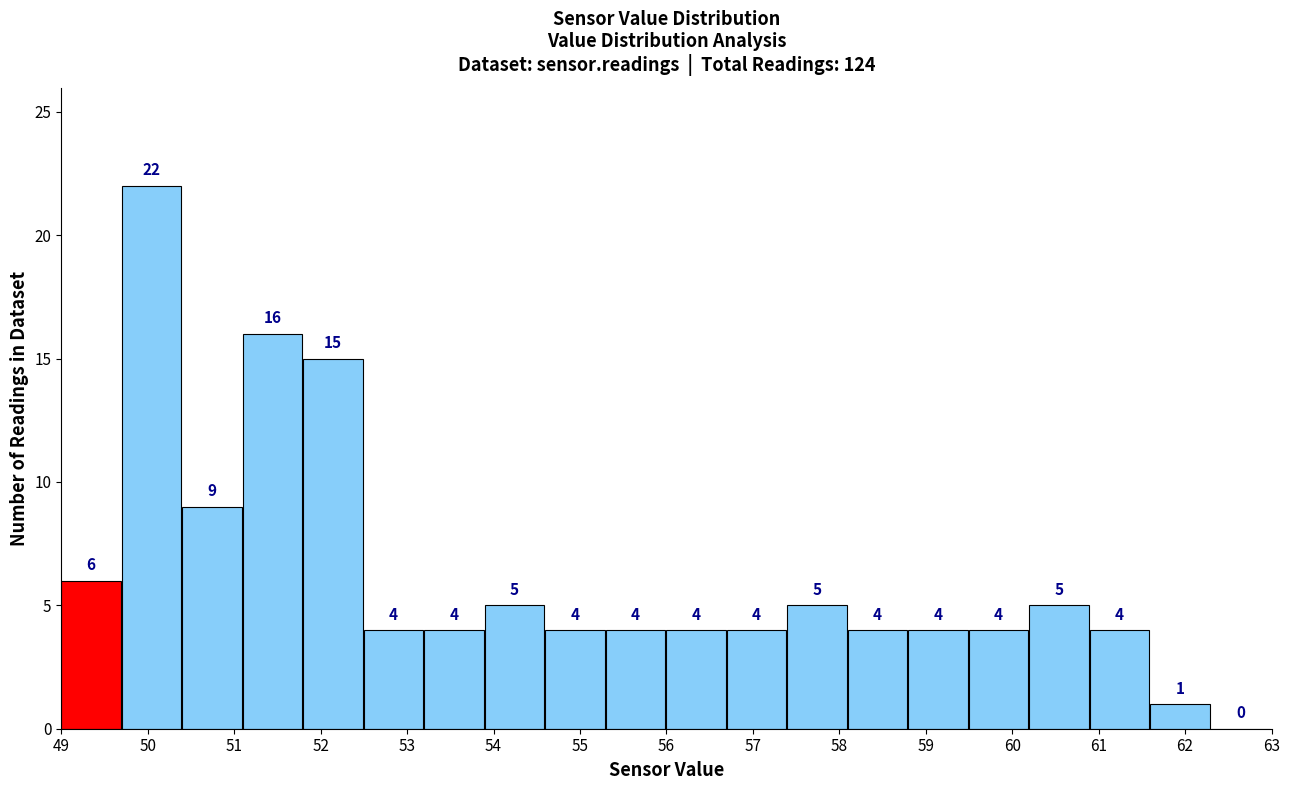

Reading left to right, transcribe this chart: for each bar, give the range it covers on the x-axis and its height.

49.0 to 49.7: 6
49.7 to 50.4: 22
50.4 to 51.1: 9
51.1 to 51.8: 16
51.8 to 52.5: 15
52.5 to 53.2: 4
53.2 to 53.9: 4
53.9 to 54.6: 5
54.6 to 55.3: 4
55.3 to 56.0: 4
56.0 to 56.7: 4
56.7 to 57.4: 4
57.4 to 58.1: 5
58.1 to 58.8: 4
58.8 to 59.5: 4
59.5 to 60.2: 4
60.2 to 60.9: 5
60.9 to 61.6: 4
61.6 to 62.3: 1
62.3 to 63.0: 0